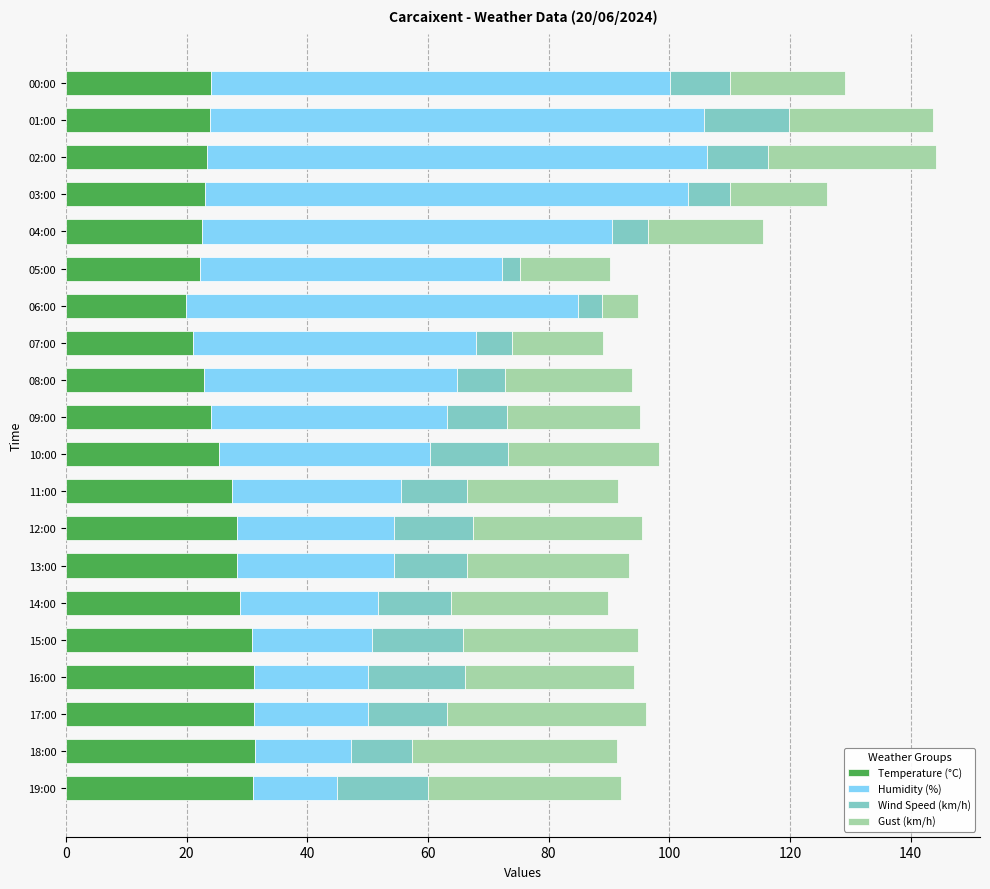

What is the sum of all Temperature (°C) values?

520.5